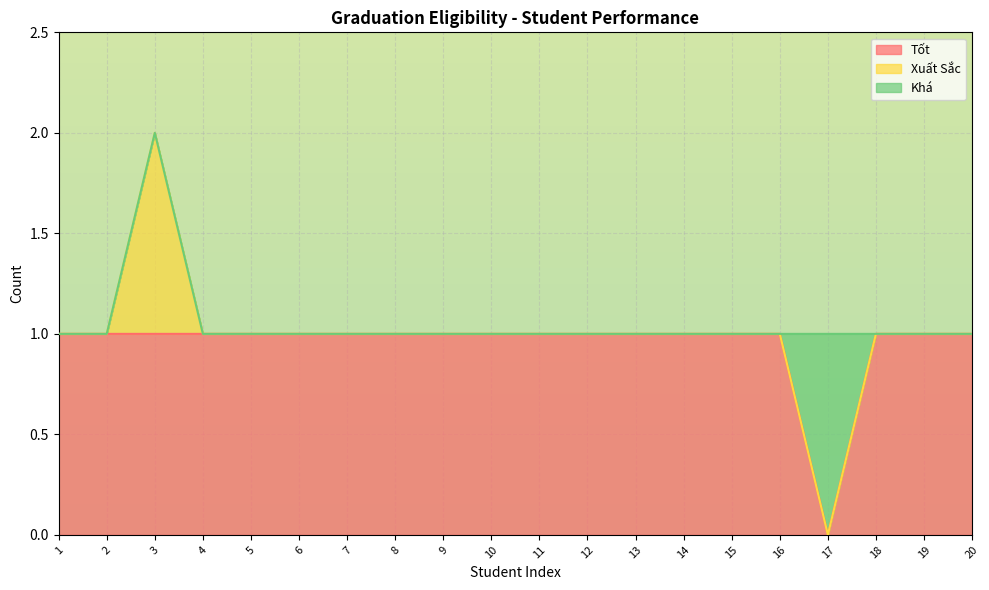

How many data points in Xuất Sắc are above 1?

1